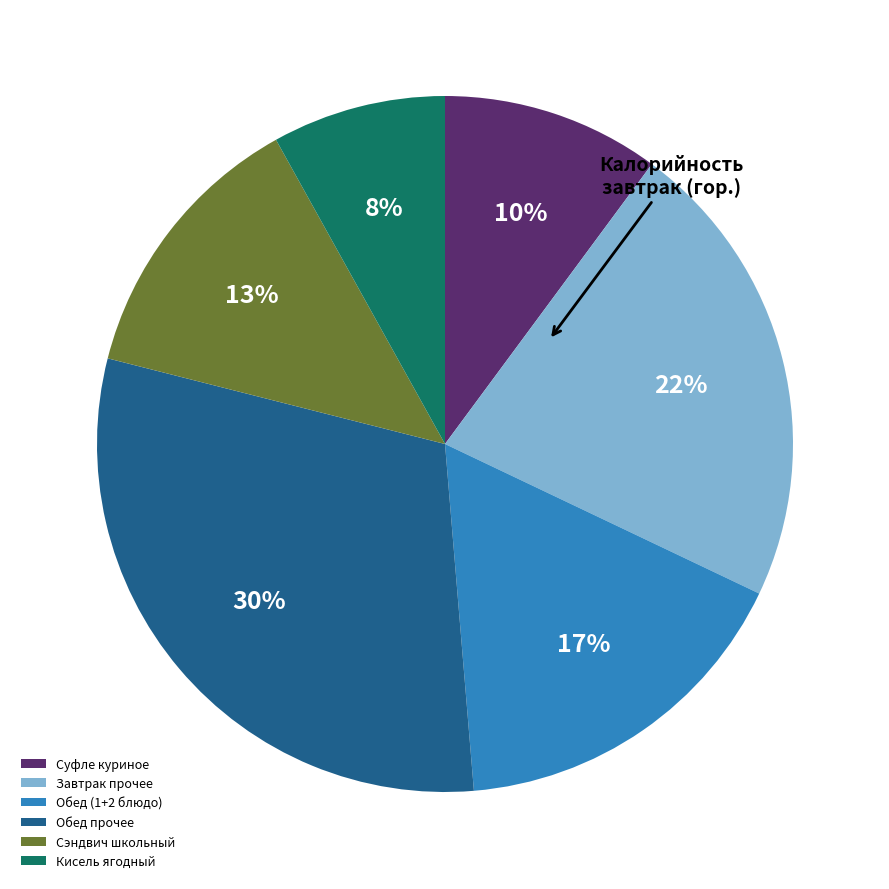

Is there a majority slice in this chart?

No